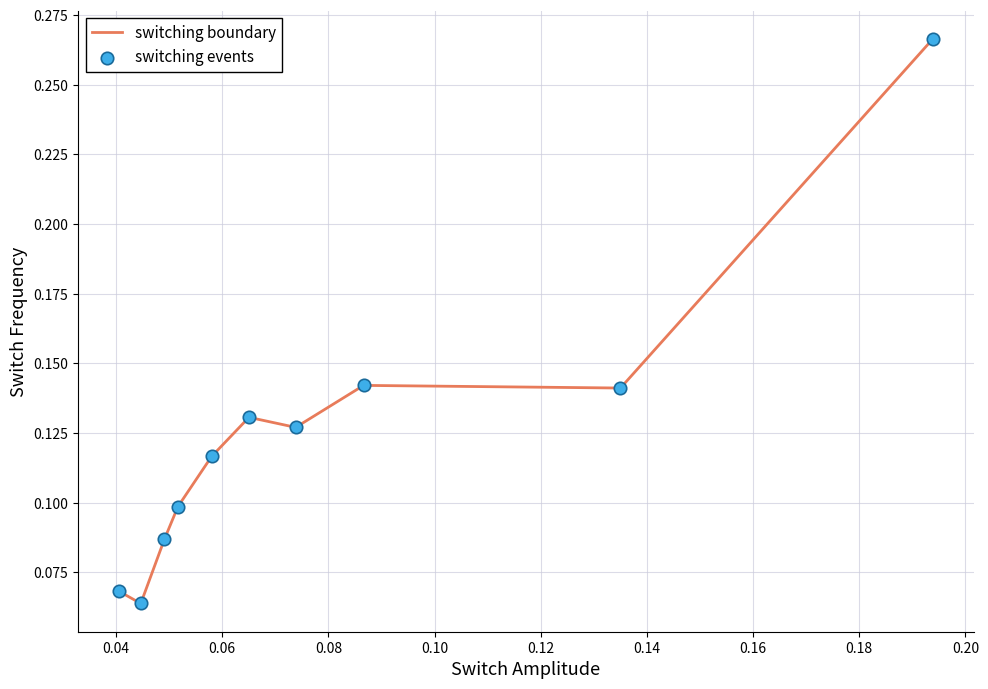

Is this an area chart (filled region under the line)?

No